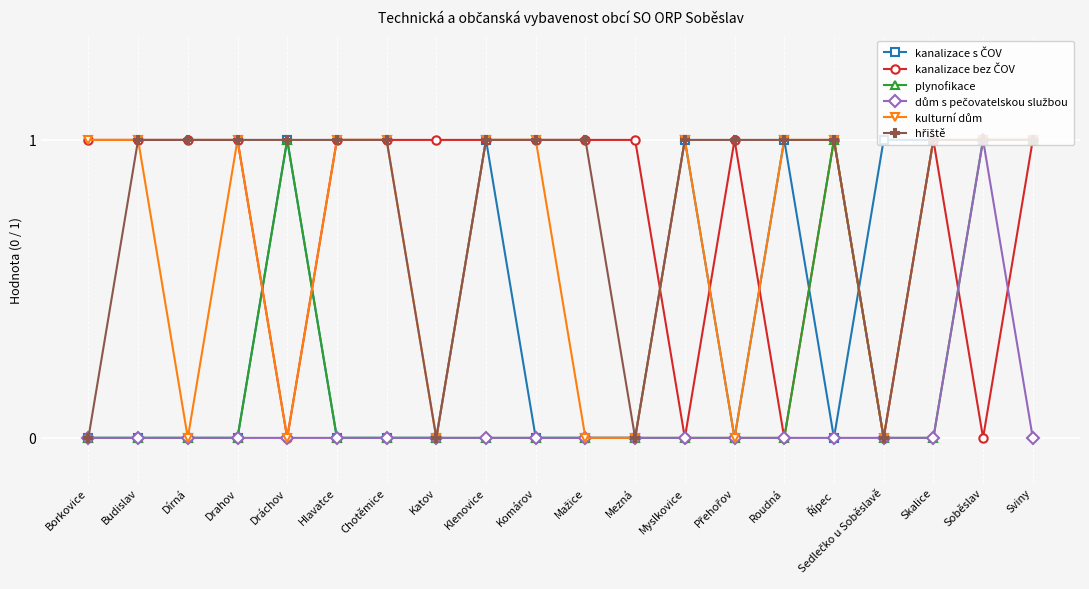

What is the label of the 20th point from the right?

Borkovice